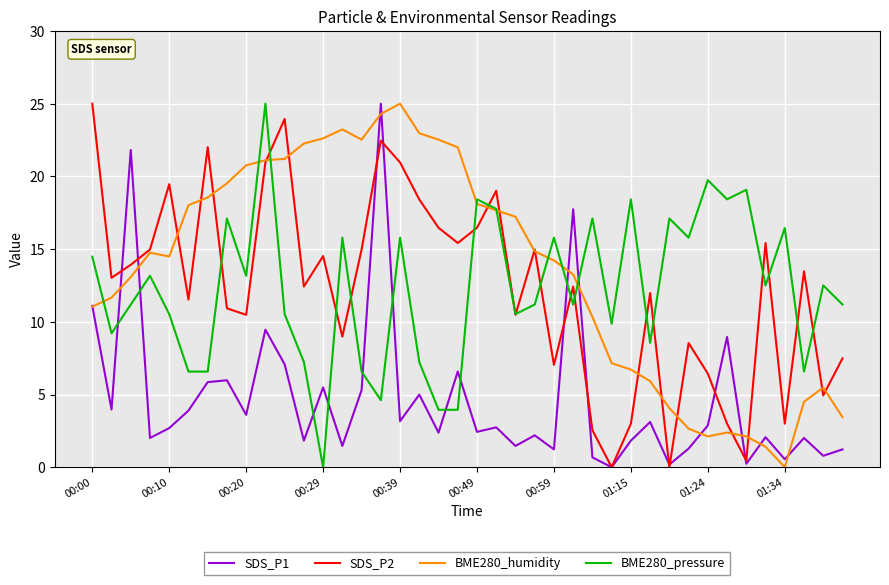

Does the chart display data point markers on the line(s)?

No